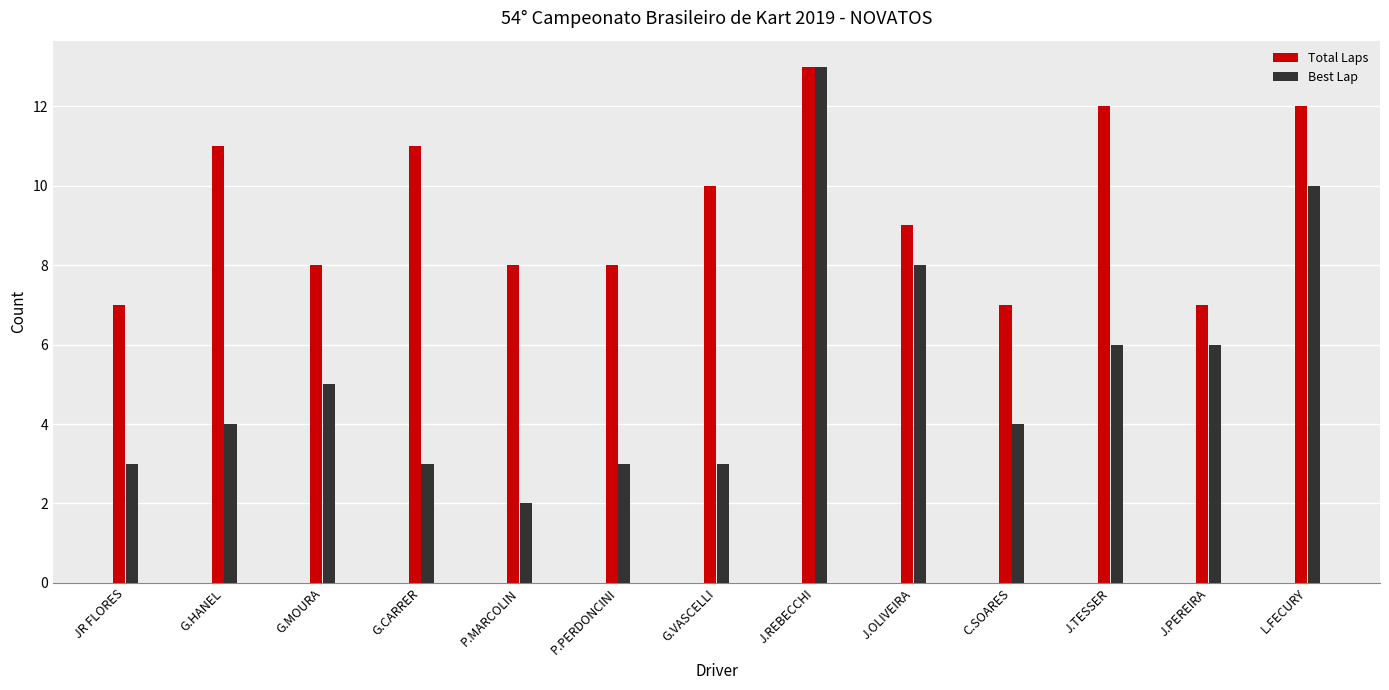

What is the value of the Best Lap bar at the 11th from the left?

6